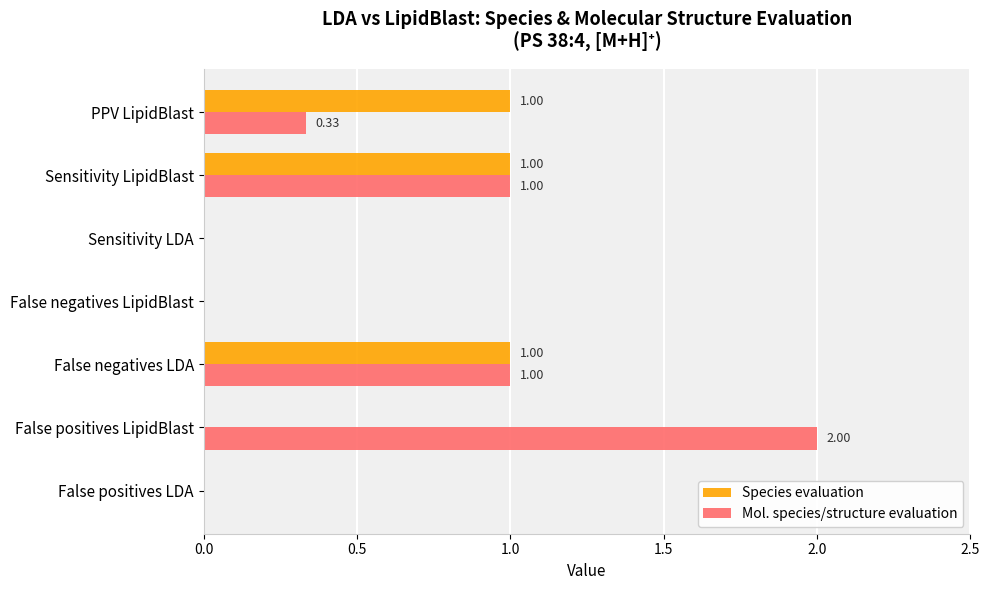

Is the value of Species evaluation at Sensitivity LDA greater than the value of Mol. species/structure evaluation at False positives LipidBlast?

No